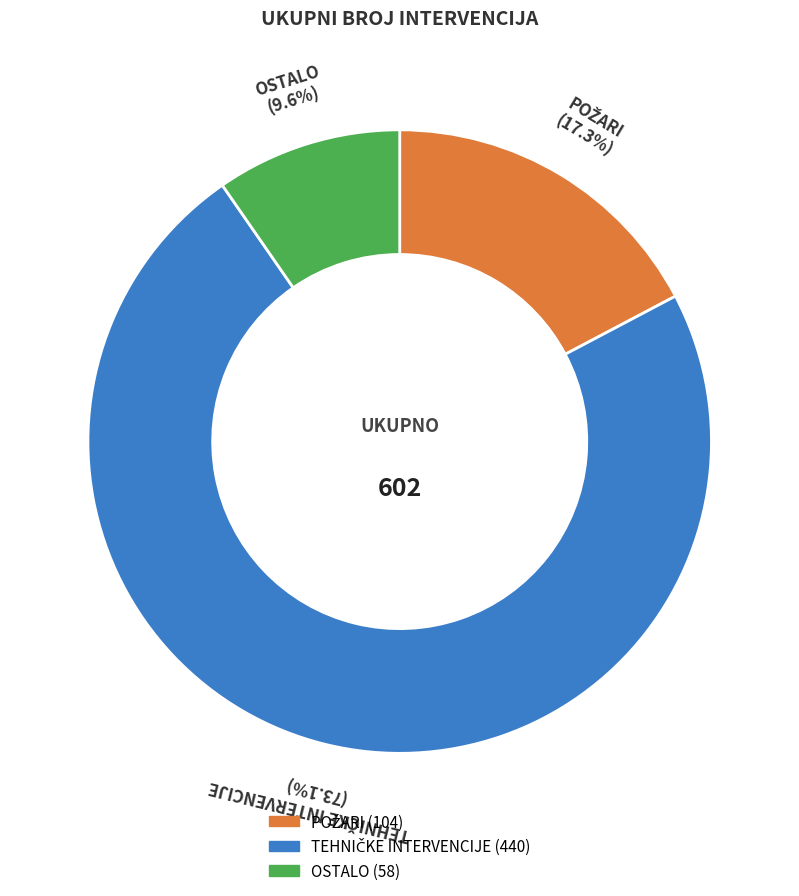

What is the smallest slice in the pie chart?

OSTALO